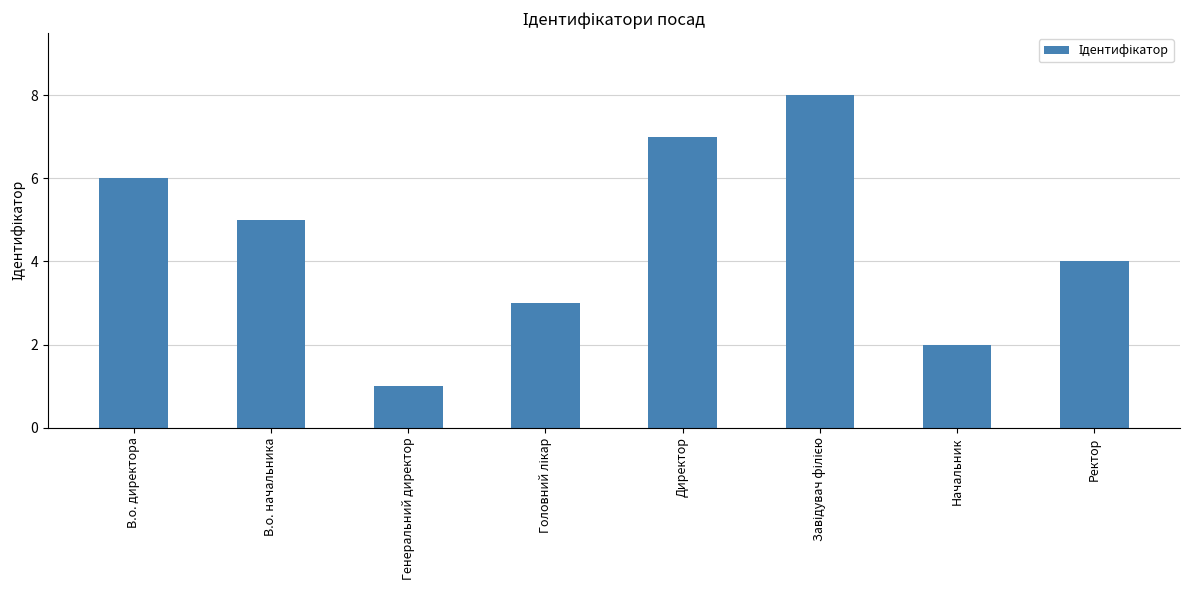

The chart shows a value of 0 at Генеральний директор. True or false?

False